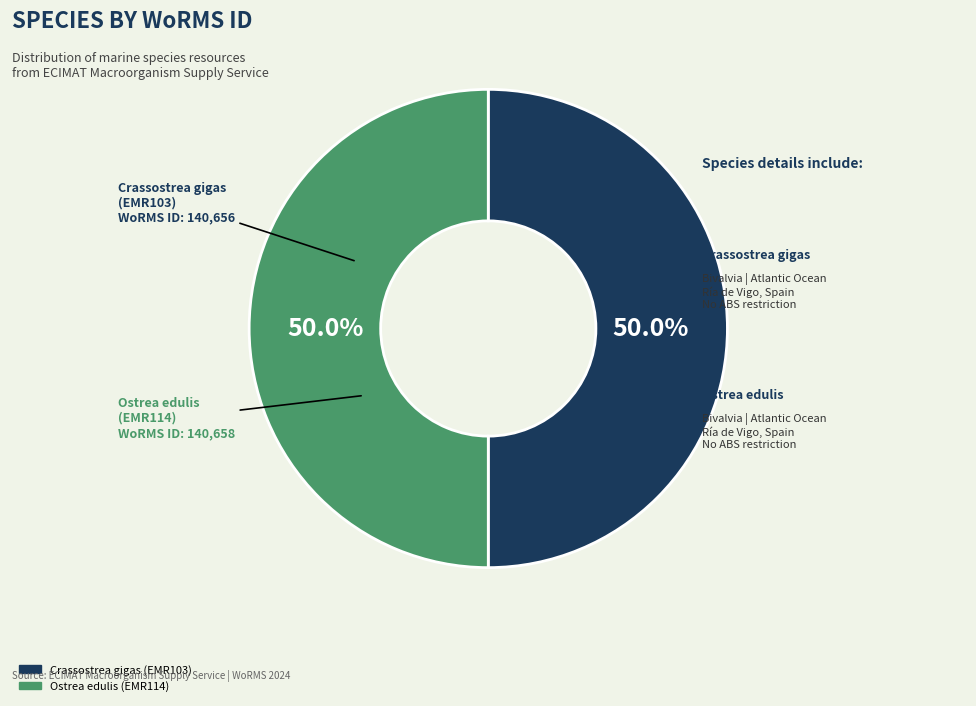

Approximately how many times larger is the value at Ostrea edulis (EMR114) compared to Crassostrea gigas (EMR103)?

1.0